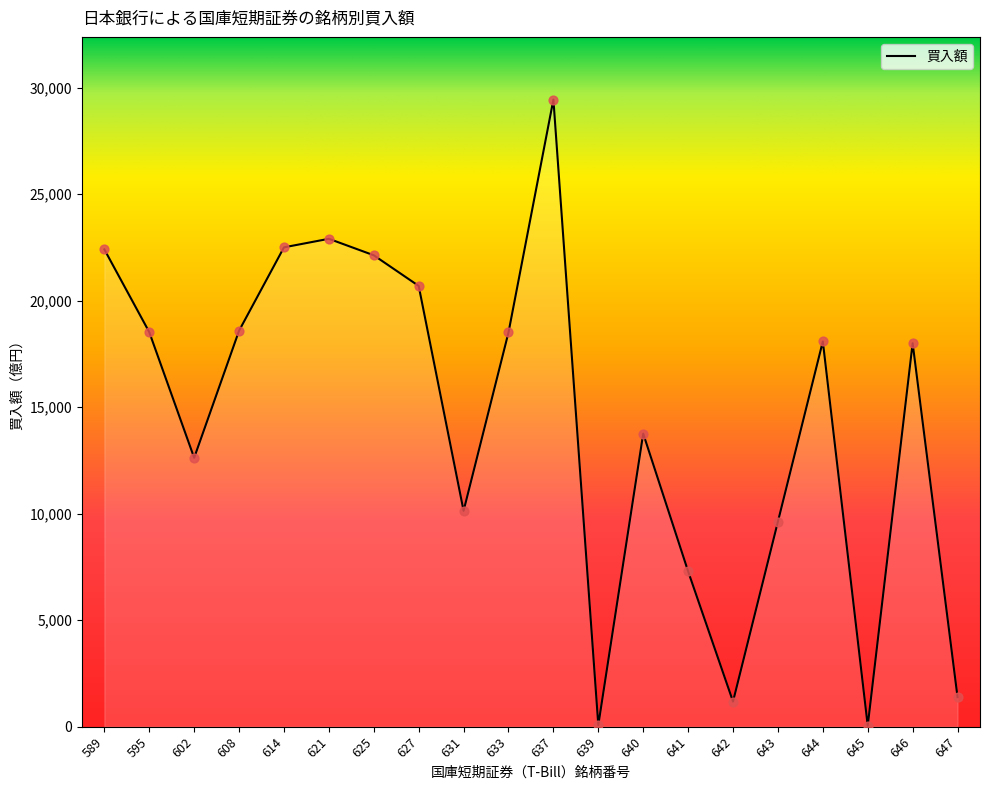

Between 627 and 641, which is larger?

627